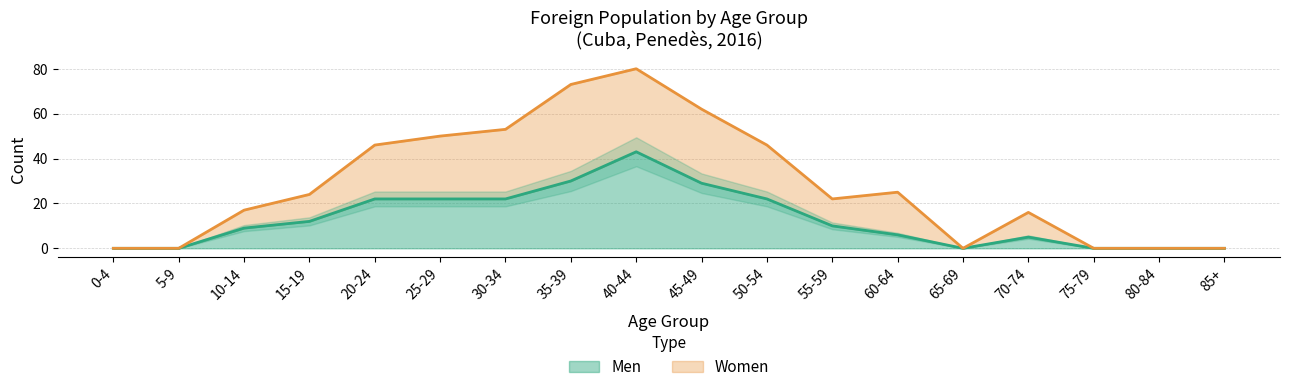

How many categories are shown in the chart?

18